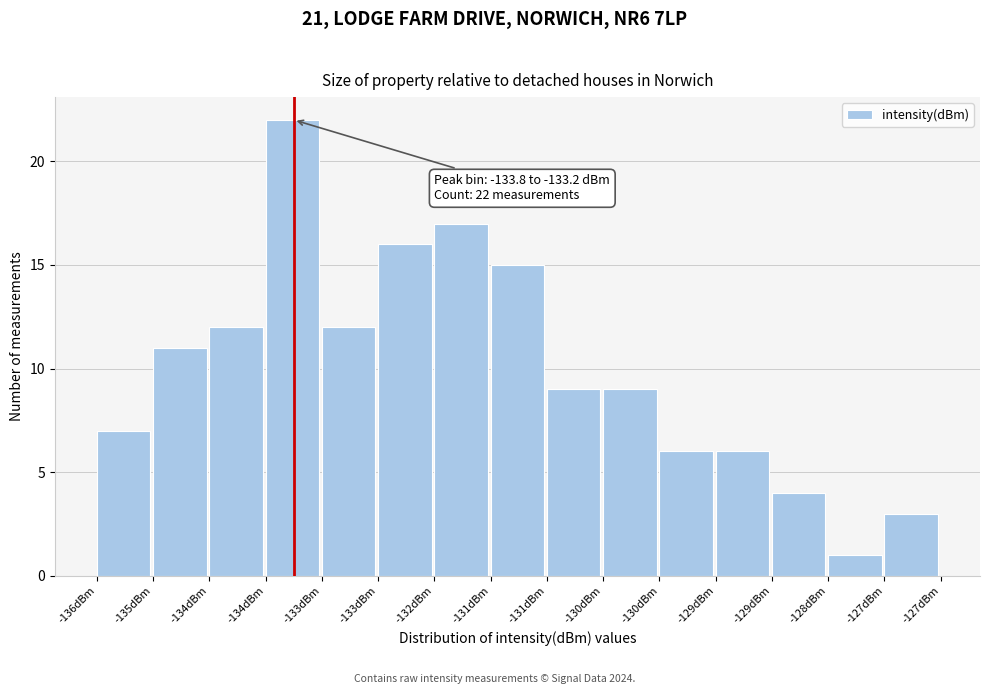

How many bars are there in total?

15